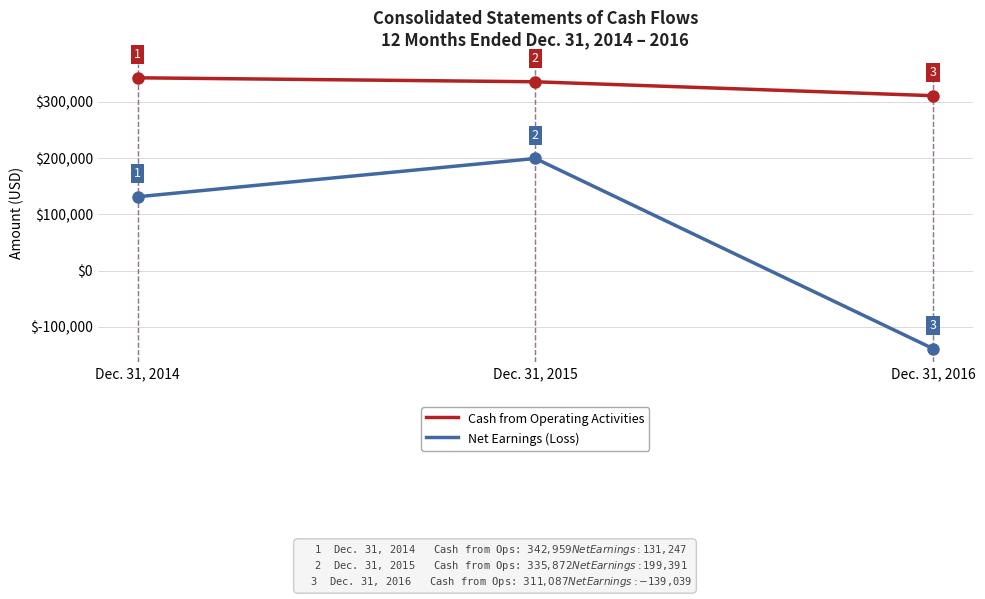

Rank the series at Dec. 31, 2015 from highest to lowest value.

Cash from Operating Activities, Net Earnings (Loss)